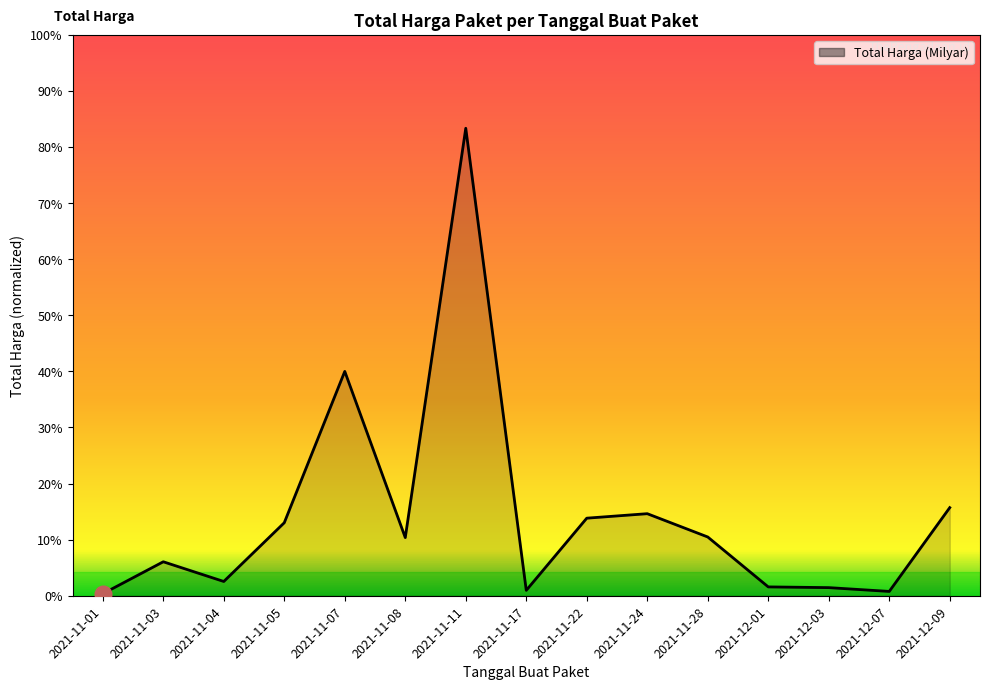

What is the approximate value at 2021-11-11?

3.0